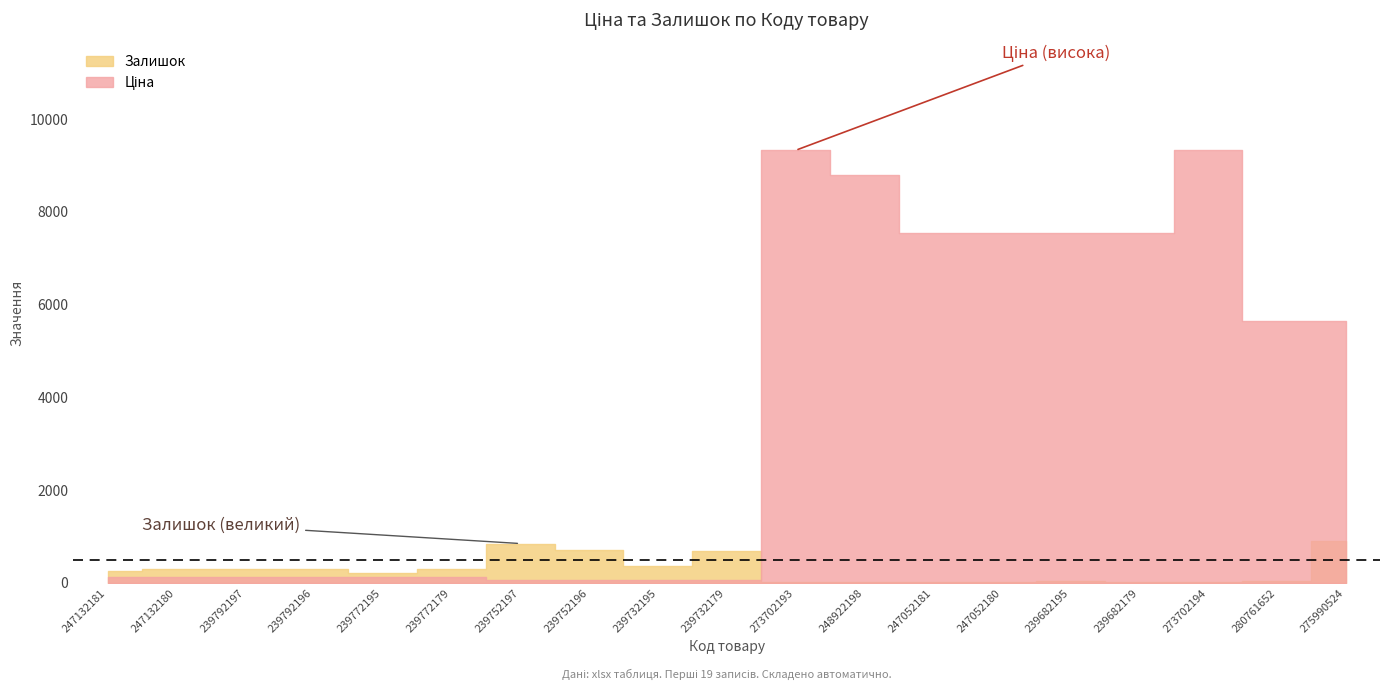

Reading left to right, extract all data points from this chart.

Ціна: 247132181=113.3	247132180=113.3	239792197=113.3	239792196=113.3	239772195=113.3	239772179=113.3	239752197=56.7	239752196=56.7	239732195=56.7	239732179=56.7	273702193=9321.4	248922198=8797.6	247052181=7545.9	247052180=7545.9	239682195=7545.9	239682179=7545.9	273702194=9321.4	280761652=5636.0	275990524=5636.0
Залишок: 247132181=260.0	247132180=290.0	239792197=289.0	239792196=290.0	239772195=215.0	239772179=290.0	239752197=845.0	239752196=698.0	239732195=370.0	239732179=676.0	273702193=17.0	248922198=11.0	247052181=20.0	247052180=21.0	239682195=38.0	239682179=15.0	273702194=18.0	280761652=42.0	275990524=902.0